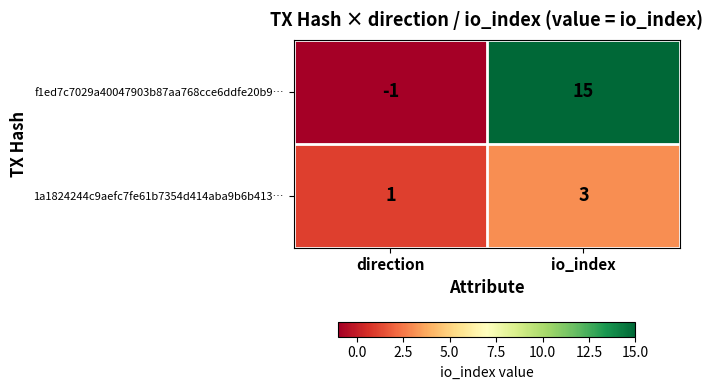

Reading right to left, what are all the values shown in this chart?

f1ed7c7029a40047903b87aa768cce6ddfe20b9…: 15	-1
1a1824244c9aefc7fe61b7354d414aba9b6b413…: 3	1